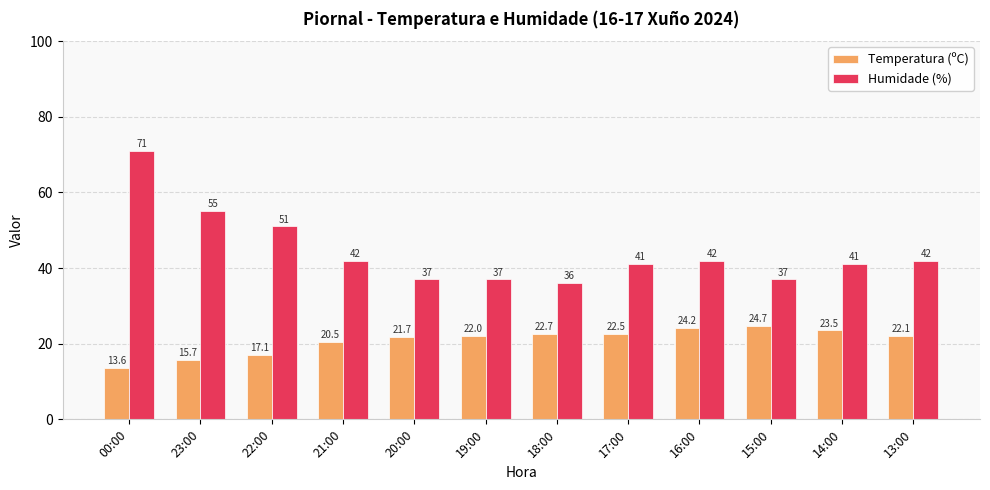

What is the greatest value displayed?

71.0